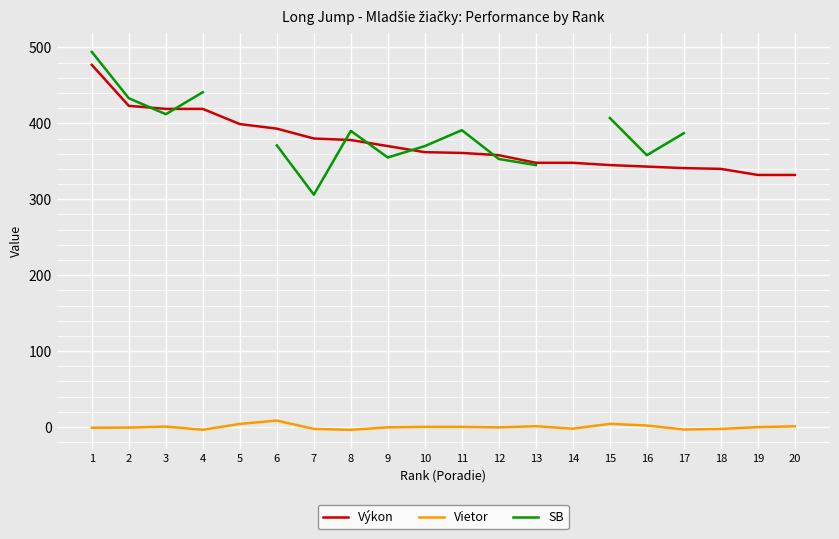

List the labels in order of Výkon value, largest first.

1, 2, 3, 4, 5, 6, 7, 8, 9, 10, 11, 12, 13, 14, 15, 16, 17, 18, 19, 20